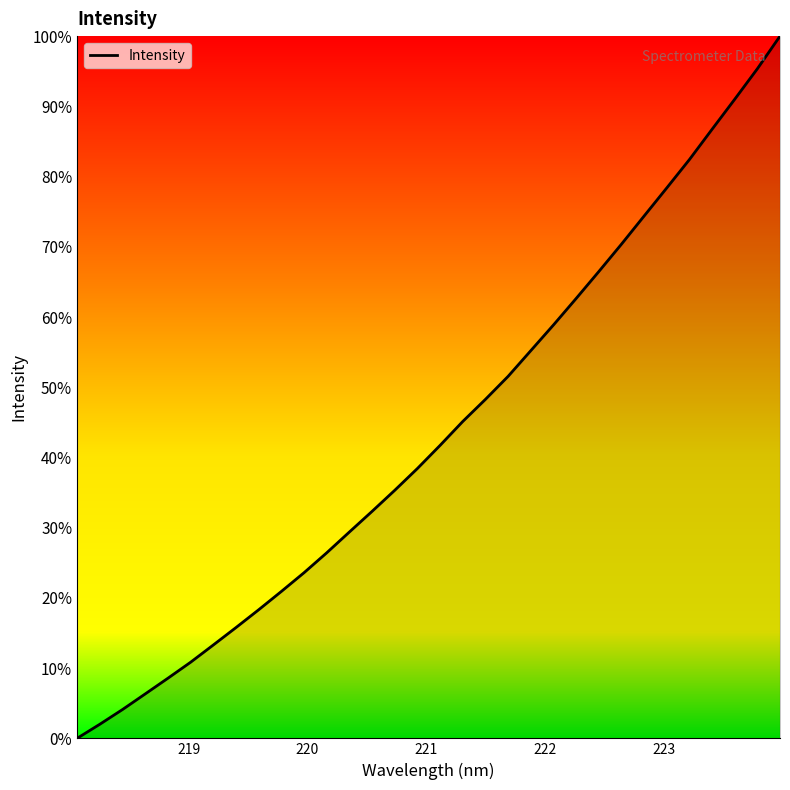

How many series are shown in this chart?

1